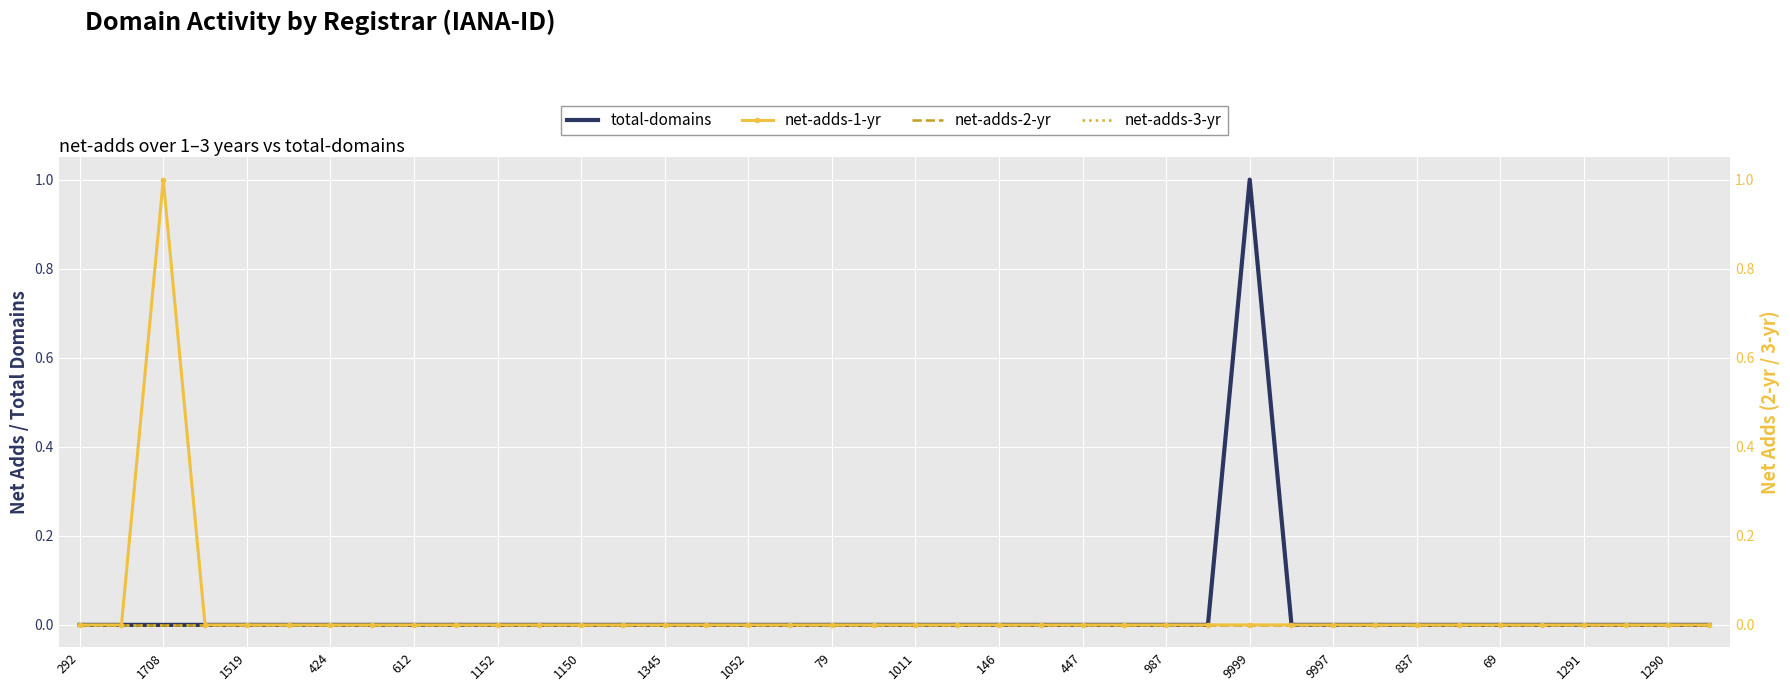

Count the net-adds-1-yr values in the range 0 to 1.

40